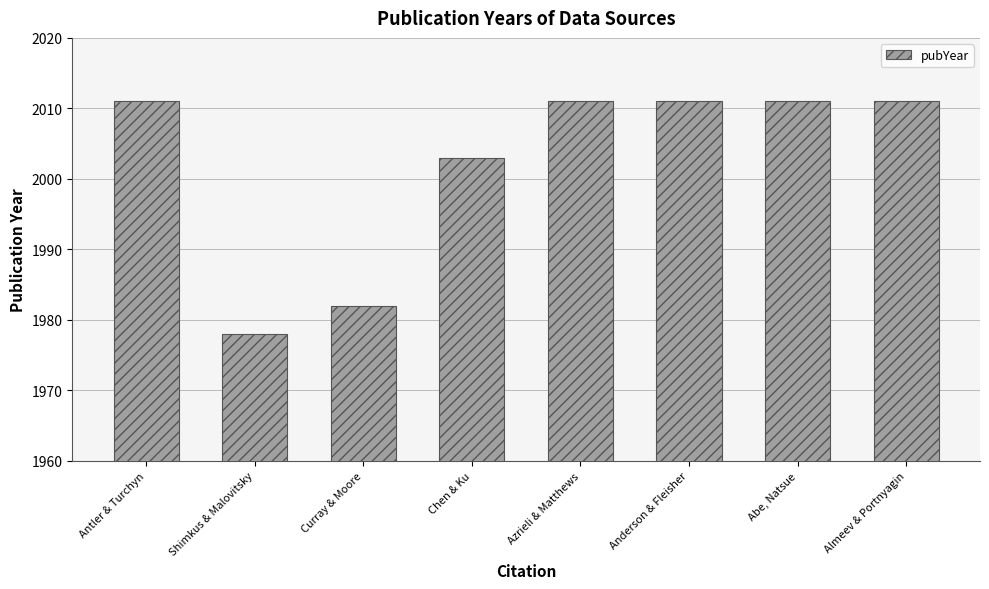

What is the average value?

2002